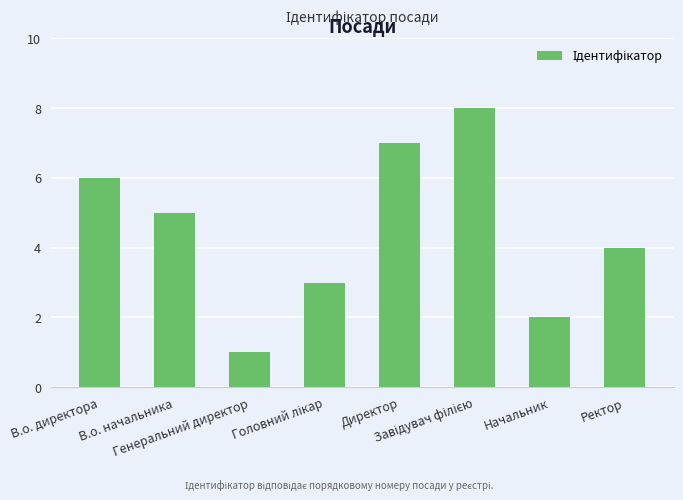

What is the difference between the maximum and minimum values?

7